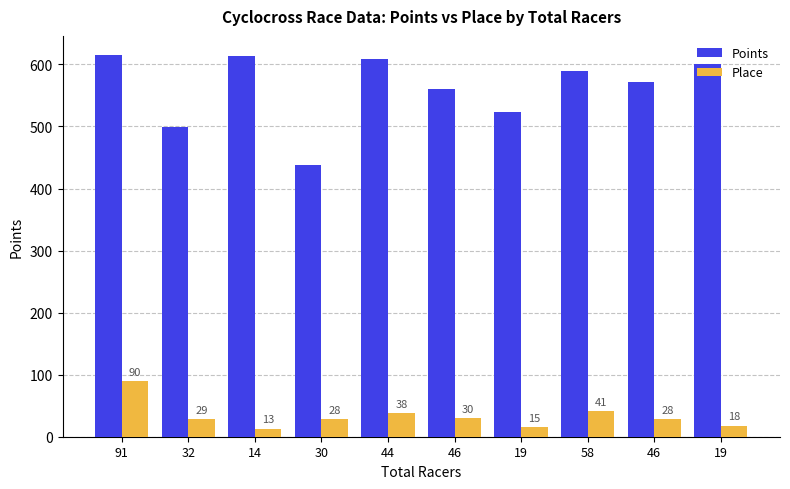

How many bars are there in total?

20